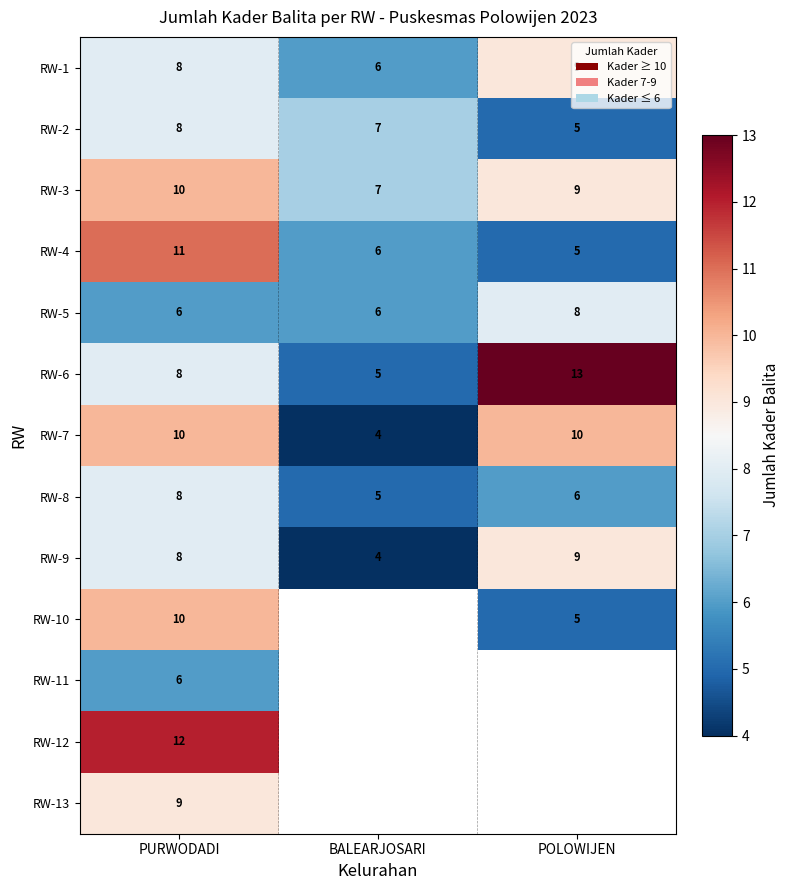

At which category does the chart reach its minimum across all series?

BALEARJOSARI